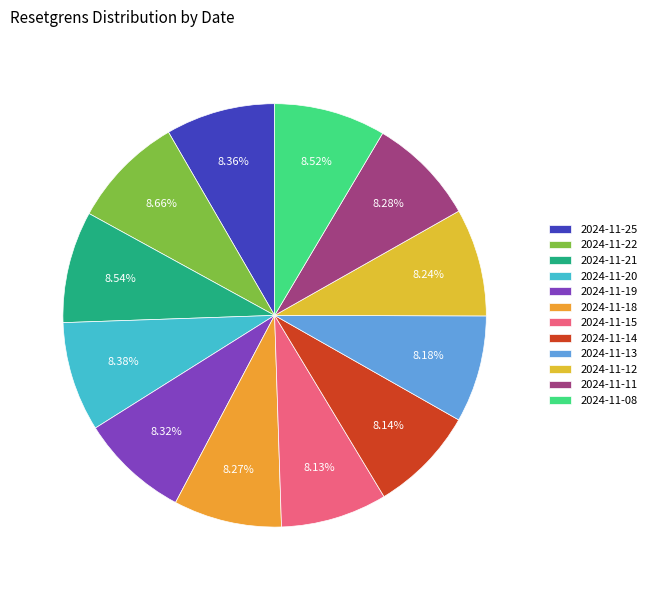

Rank the categories by value from lowest to highest.

2024-11-15, 2024-11-14, 2024-11-13, 2024-11-12, 2024-11-18, 2024-11-11, 2024-11-19, 2024-11-25, 2024-11-20, 2024-11-08, 2024-11-21, 2024-11-22